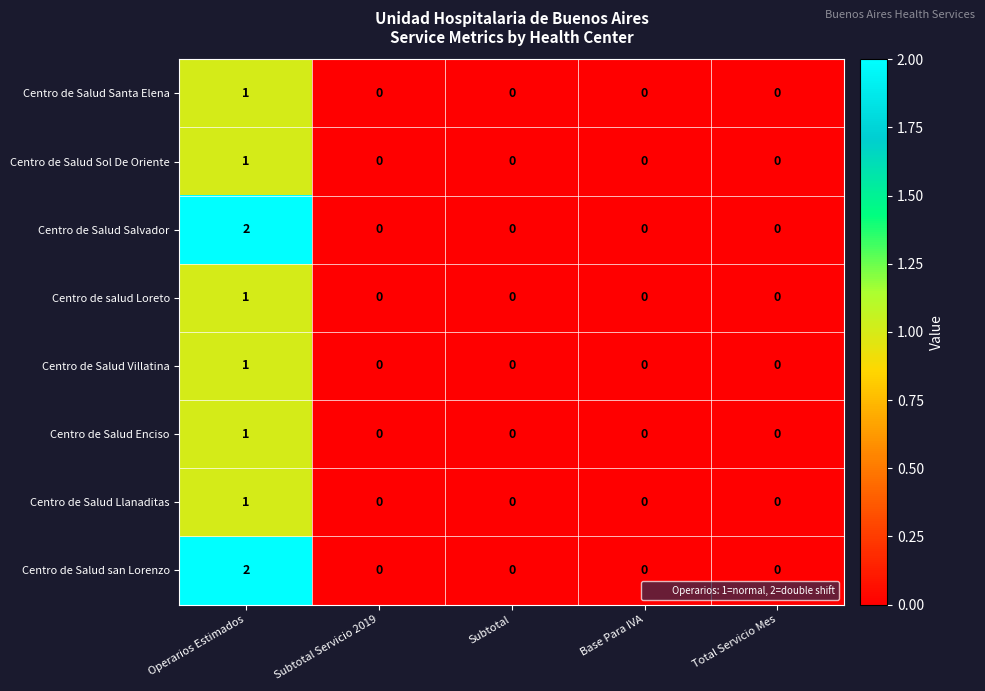

At which label does Centro de Salud Enciso reach its peak?

Operarios Estimados